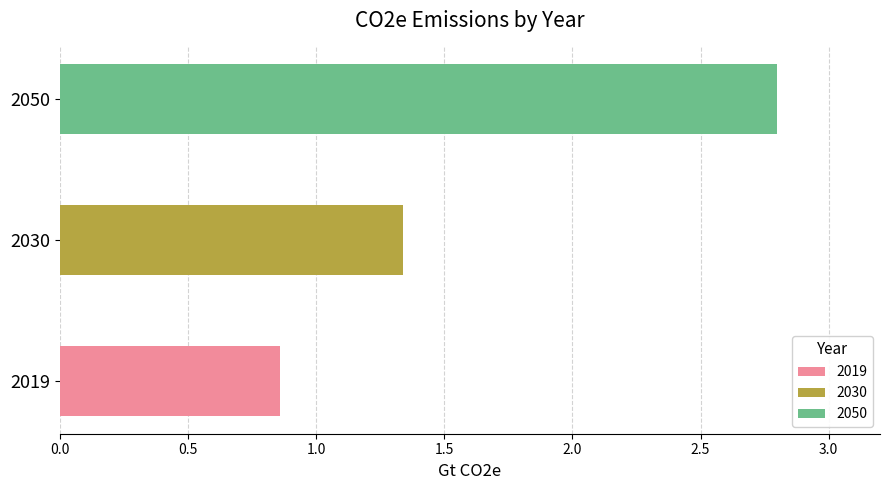

Reading left to right, transcribe all the data shown in this chart.

0.9	1.3	2.8